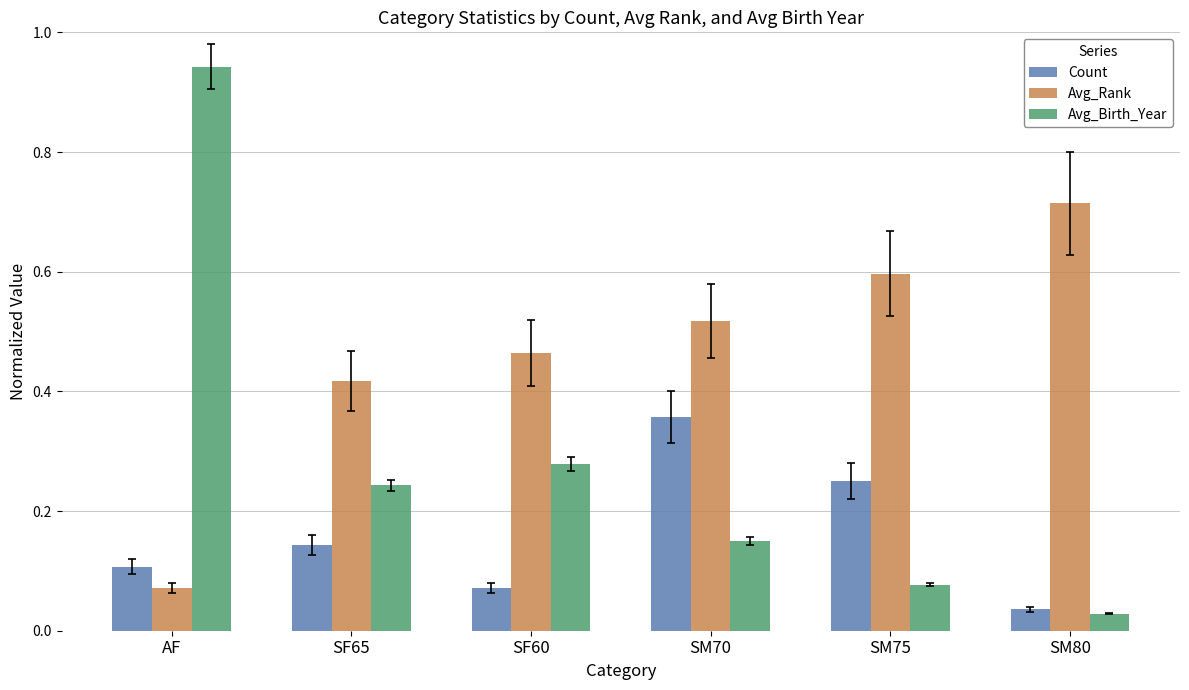

How many groups of bars are there?

6